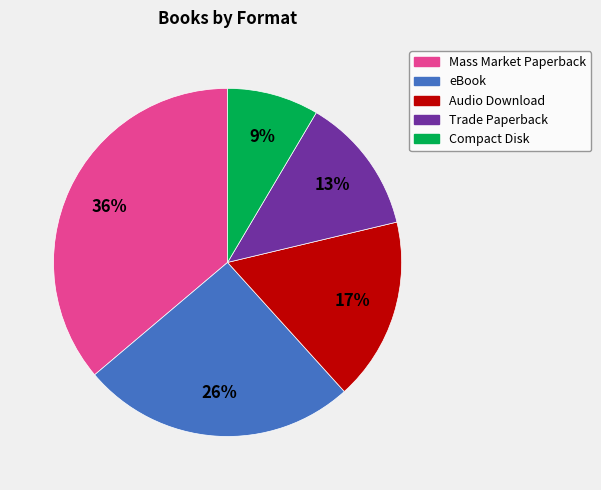

To the nearest percent, what percentage of the pie is Mass Market Paperback?

36%